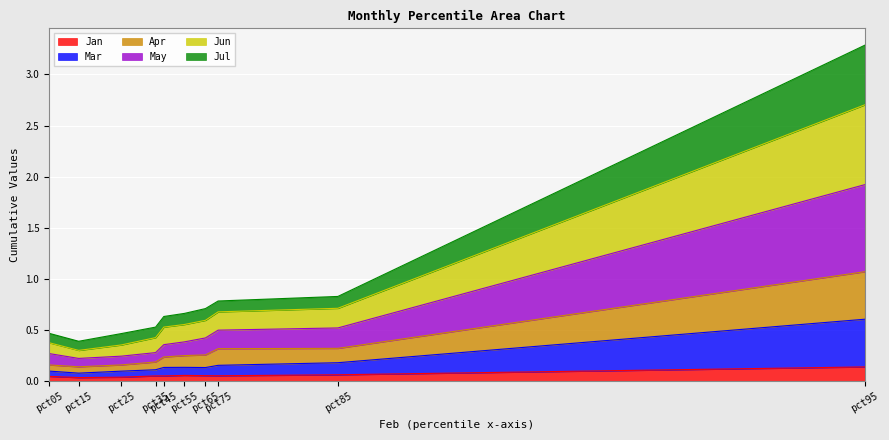

What is the average value of the Apr series?

0.3